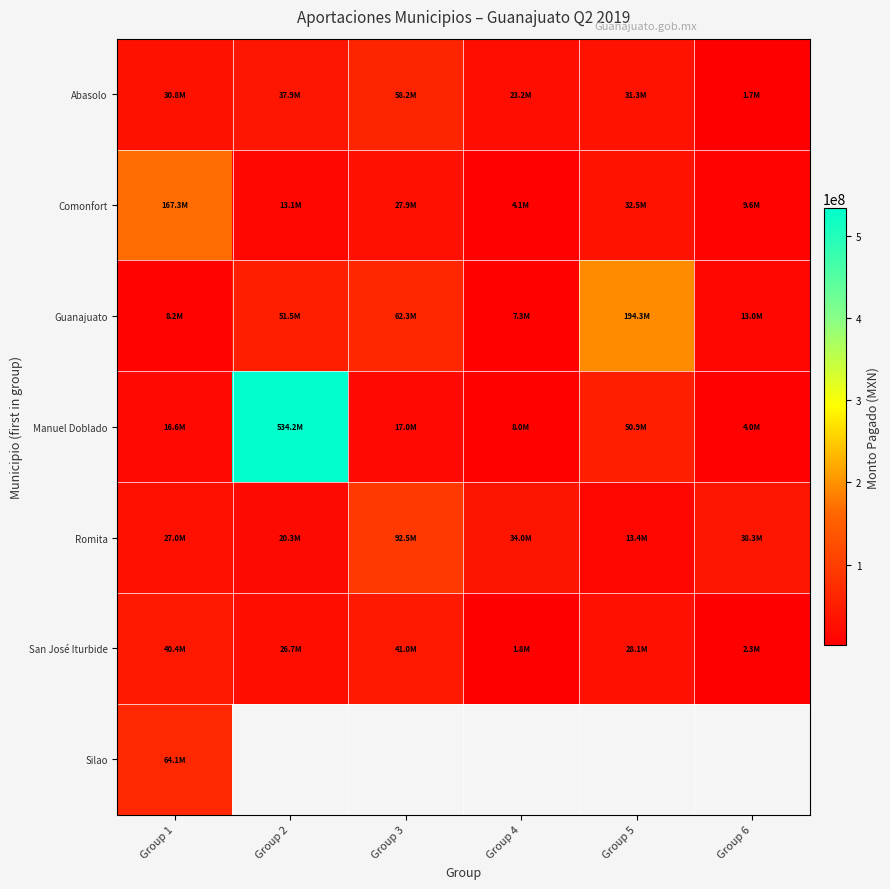

At which category does the chart reach its minimum across all series?

Group 6